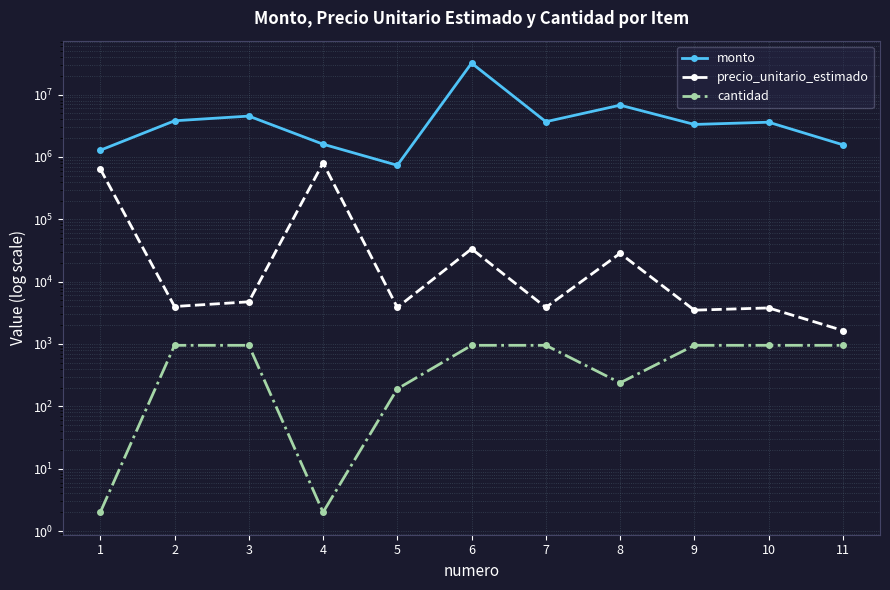

How many values in the precio_unitario_estimado series are below 3990?

5